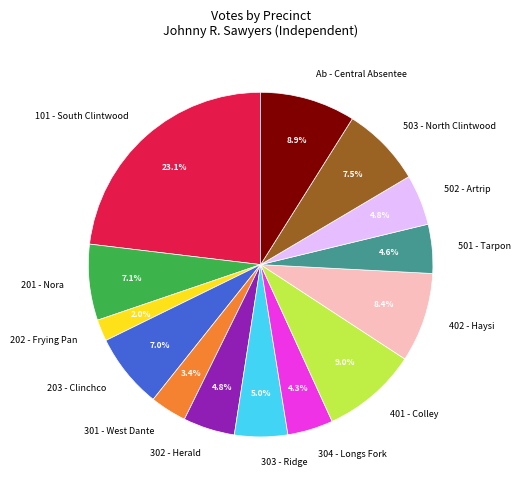

What percentage do 303 - Ridge and 503 - North Clintwood together represent?

12.5%